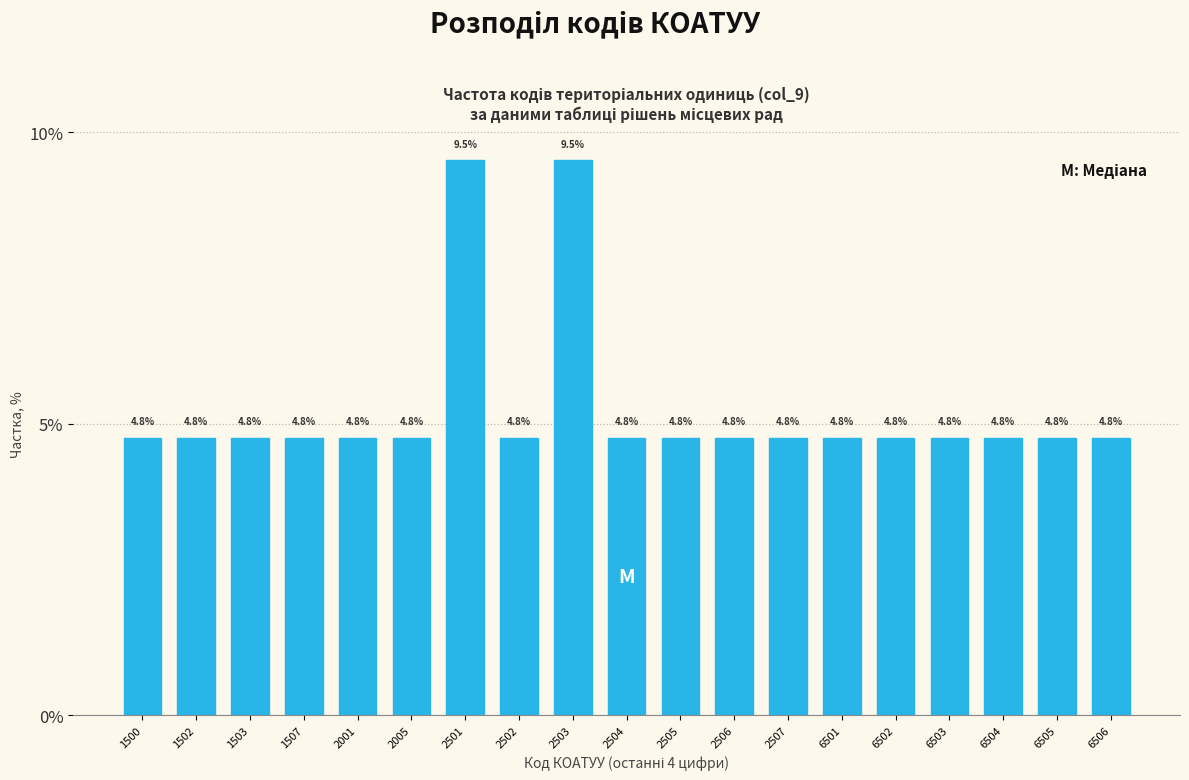

Reading left to right, extract all data points from this chart.

1500=4.8	1502=4.8	1503=4.8	1507=4.8	2001=4.8	2005=4.8	2501=9.5	2502=4.8	2503=9.5	2504=4.8	2505=4.8	2506=4.8	2507=4.8	6501=4.8	6502=4.8	6503=4.8	6504=4.8	6505=4.8	6506=4.8